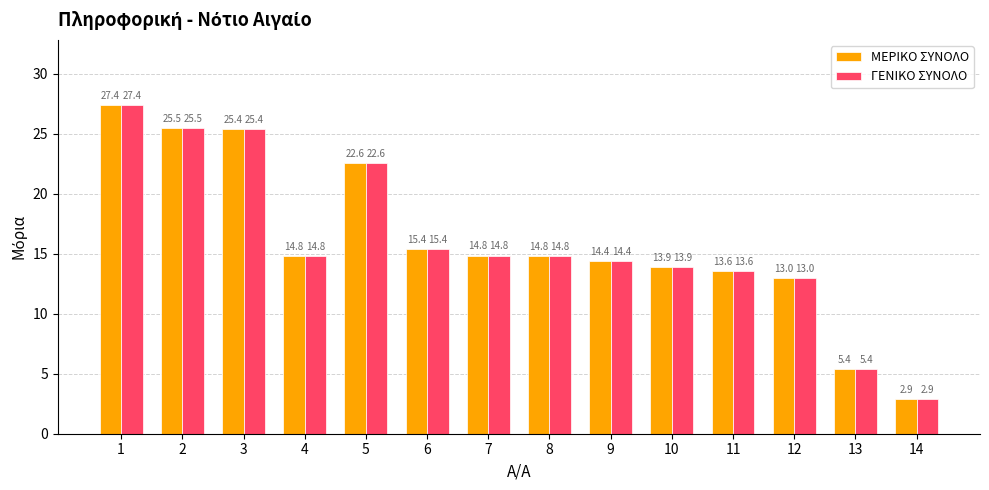

The ΜΕΡΙΚΟ ΣΥΝΟΛΟ series shows 22.1 at 7. True or false?

False